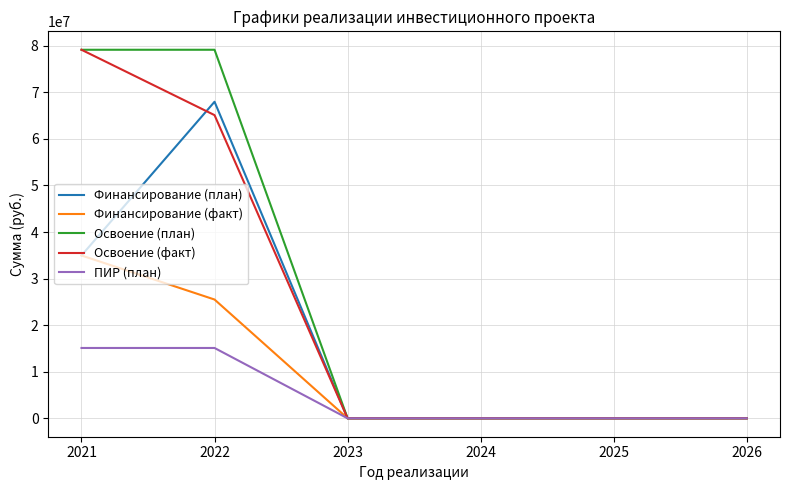

True or false: Освоение (факт) has more than 2 points higher than both neighbors.

False